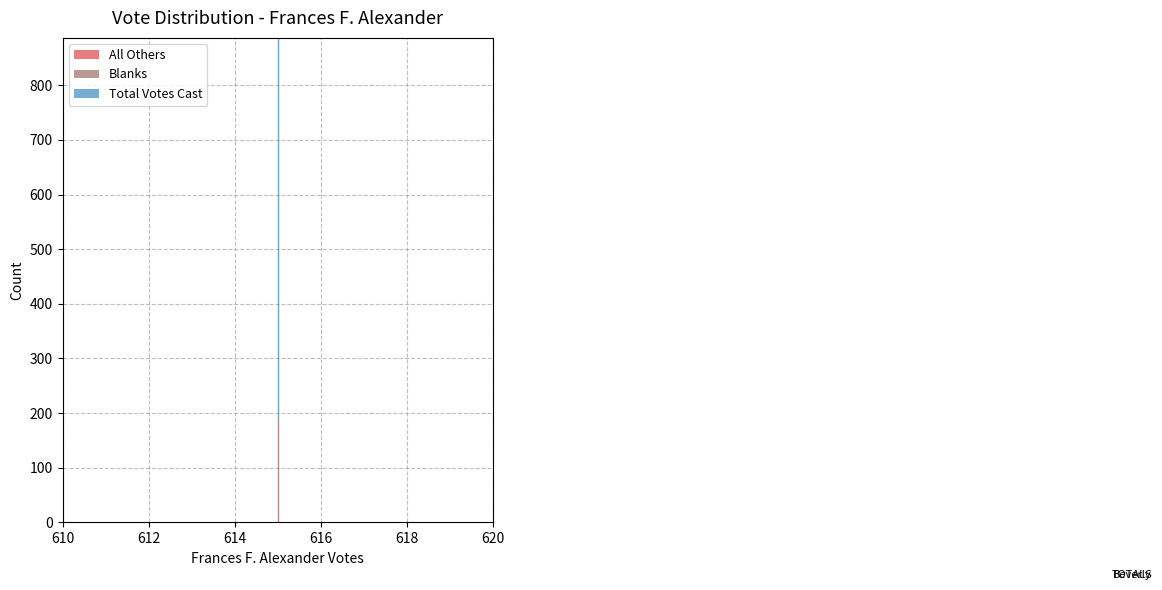

What is the maximum value shown in the chart?

806